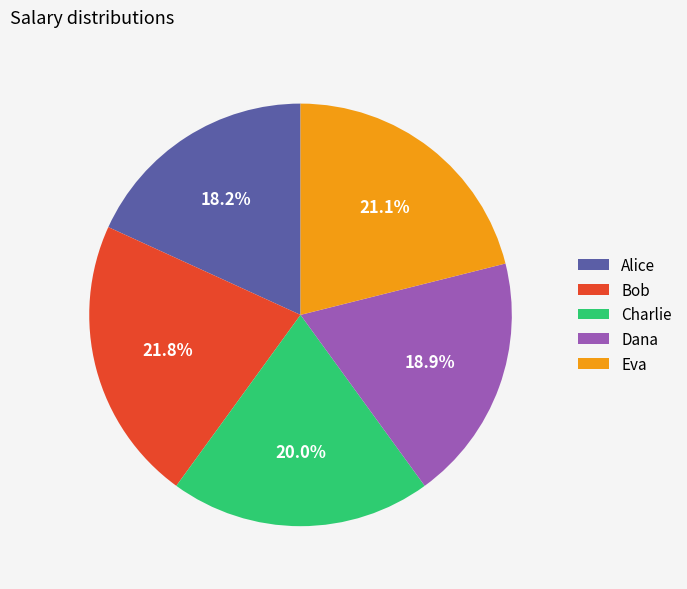

Which has a higher value, Eva or Bob?

Bob